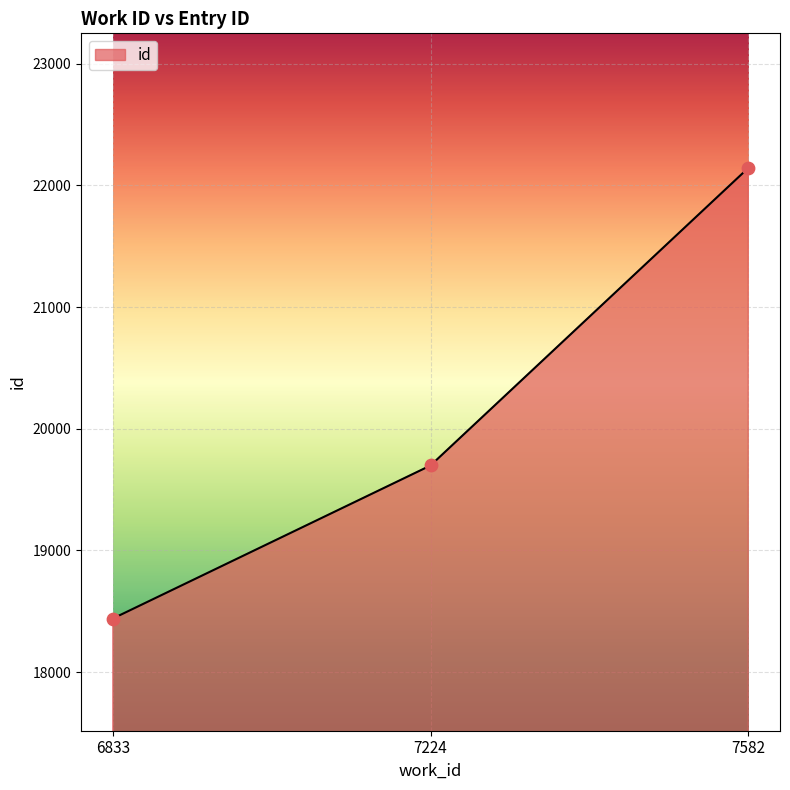

Which has a higher value, 6833 or 7582?

7582